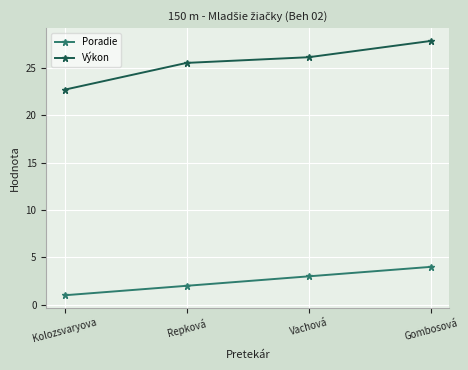

How many lines are shown in the chart?

2